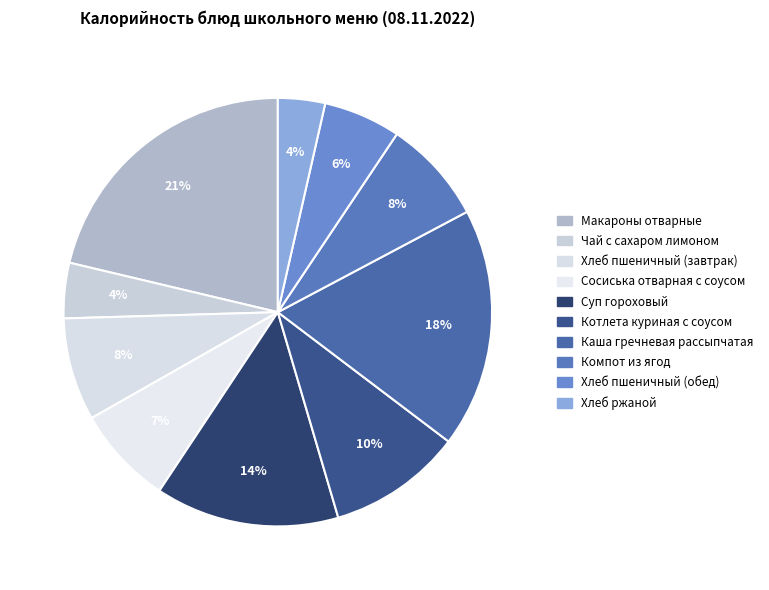

How many slices are in this pie chart?

10